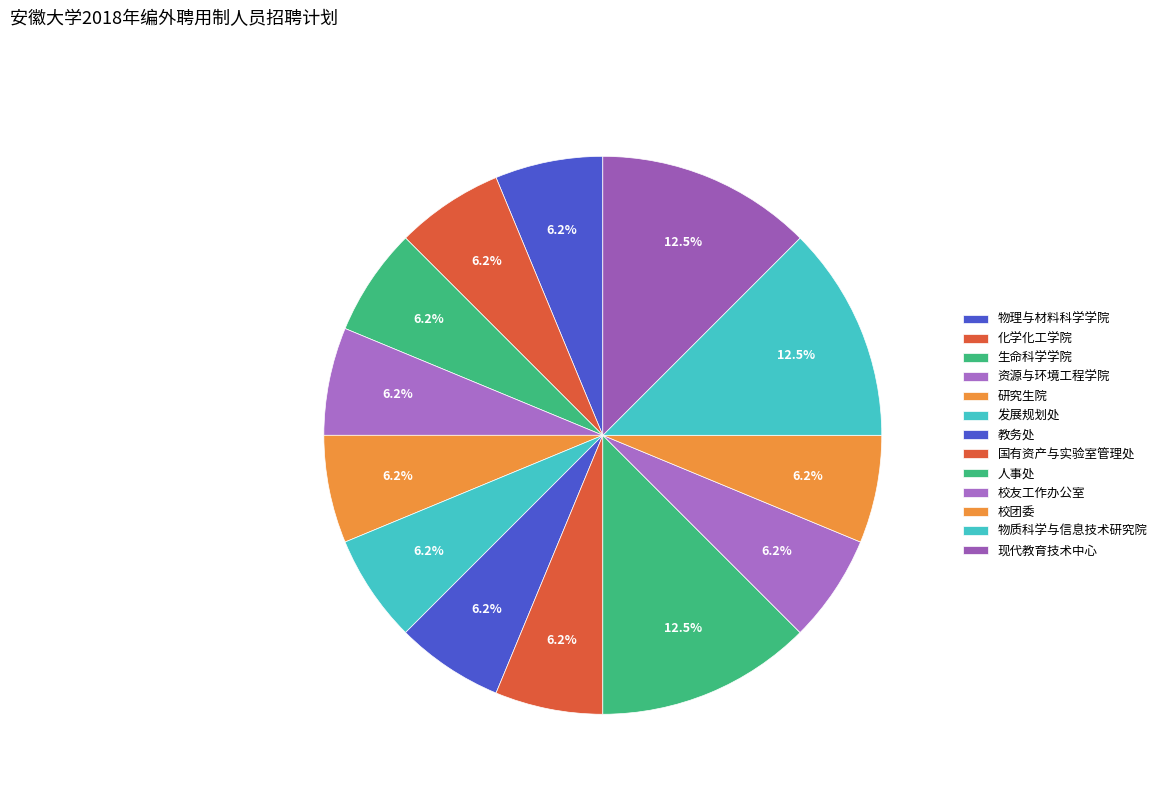

How much of the chart is everything except 资源与环境工程学院?

93.8%